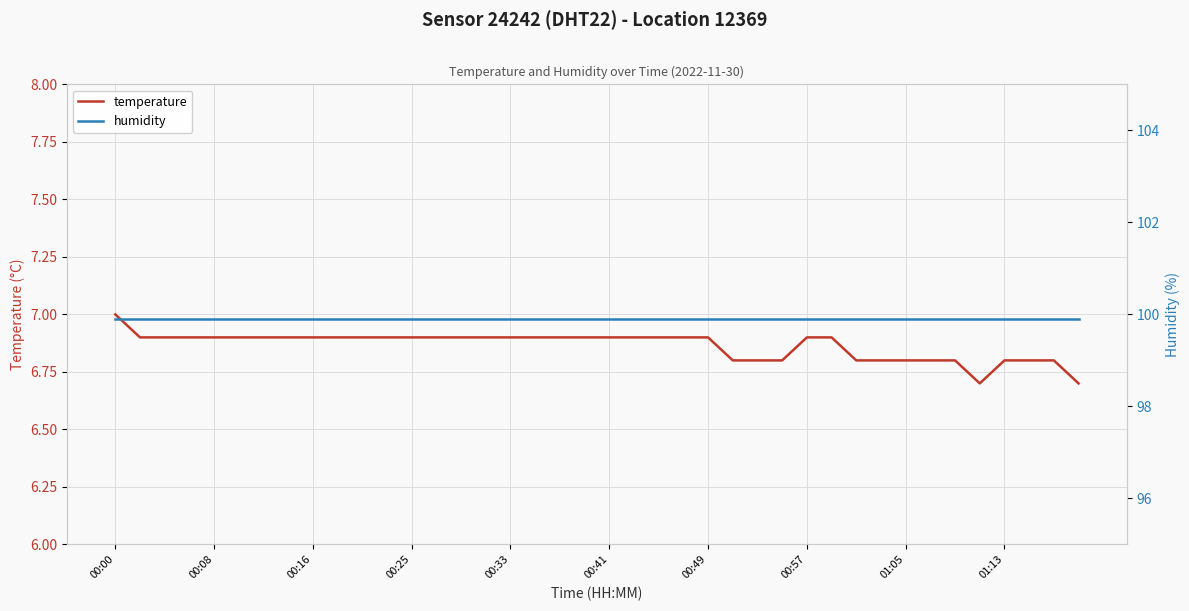

True or false: humidity has more than 0 points higher than both neighbors.

False